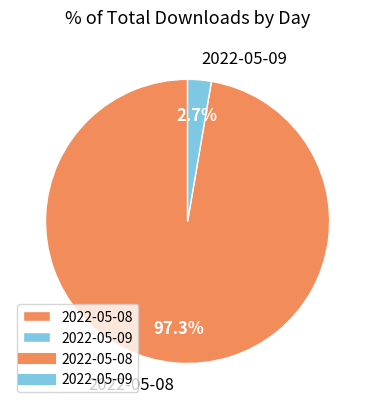

Rank the categories by value from highest to lowest.

2022-05-08, 2022-05-09